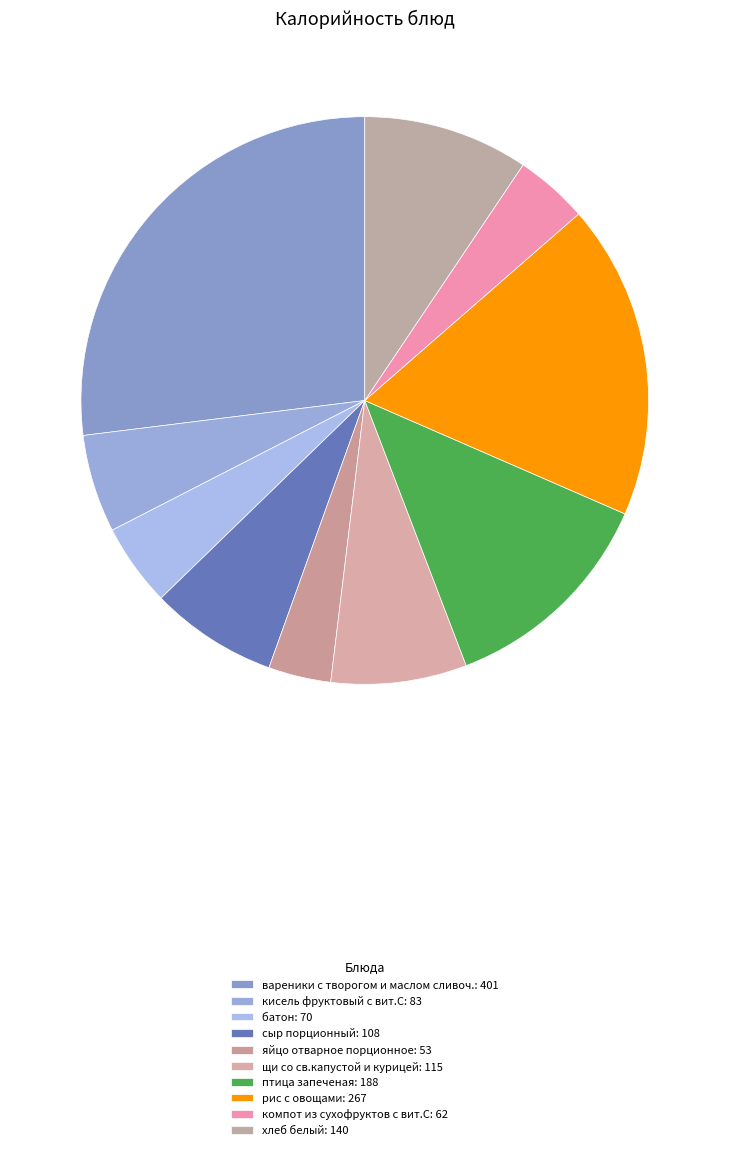

The яйцо отварное порционное slice represents 4% of the pie. True or false?

True